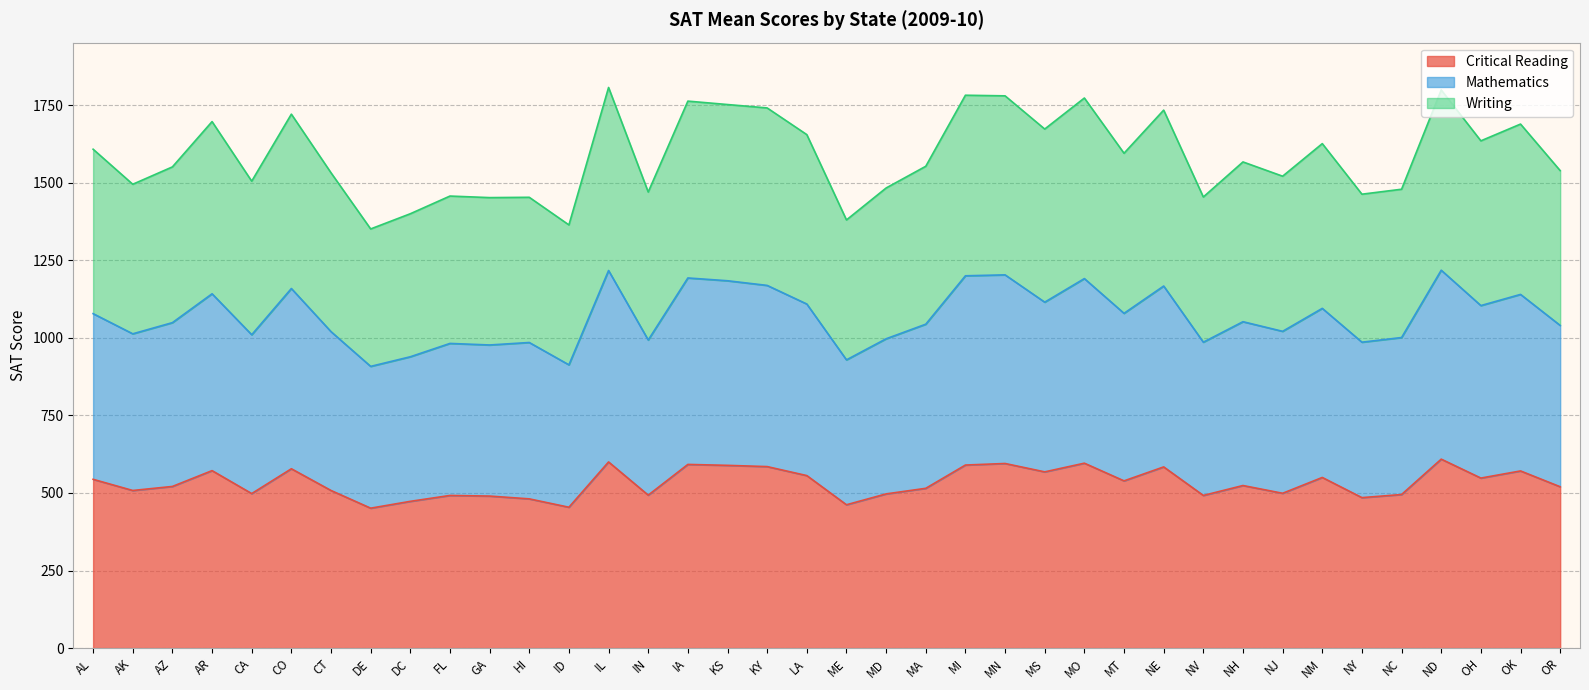

What is the highest value of the Critical Reading series?

609